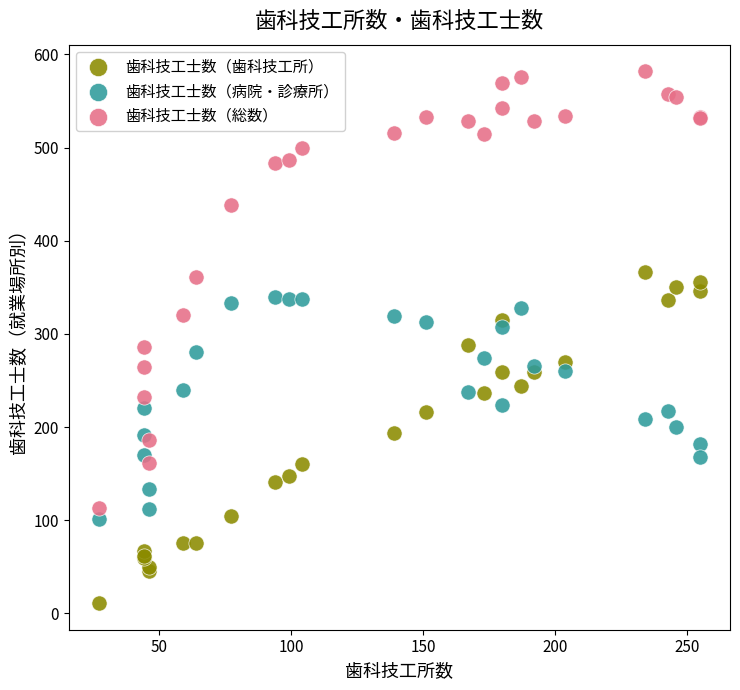

Which series contains the lowest Y value?

歯科技工士数（歯科技工所）